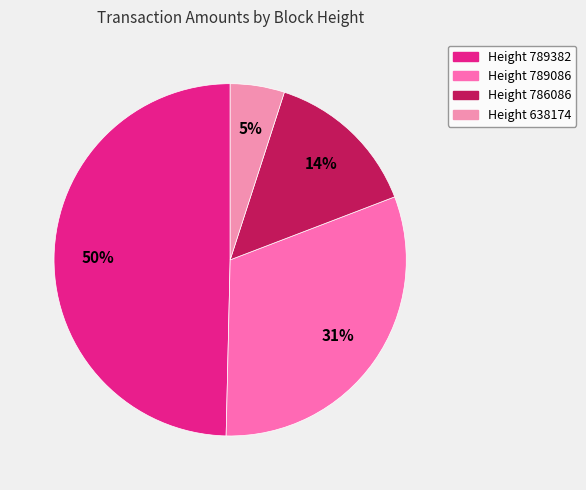

Combined, what portion of the pie is Height 786086 and Height 789382?

63.8%